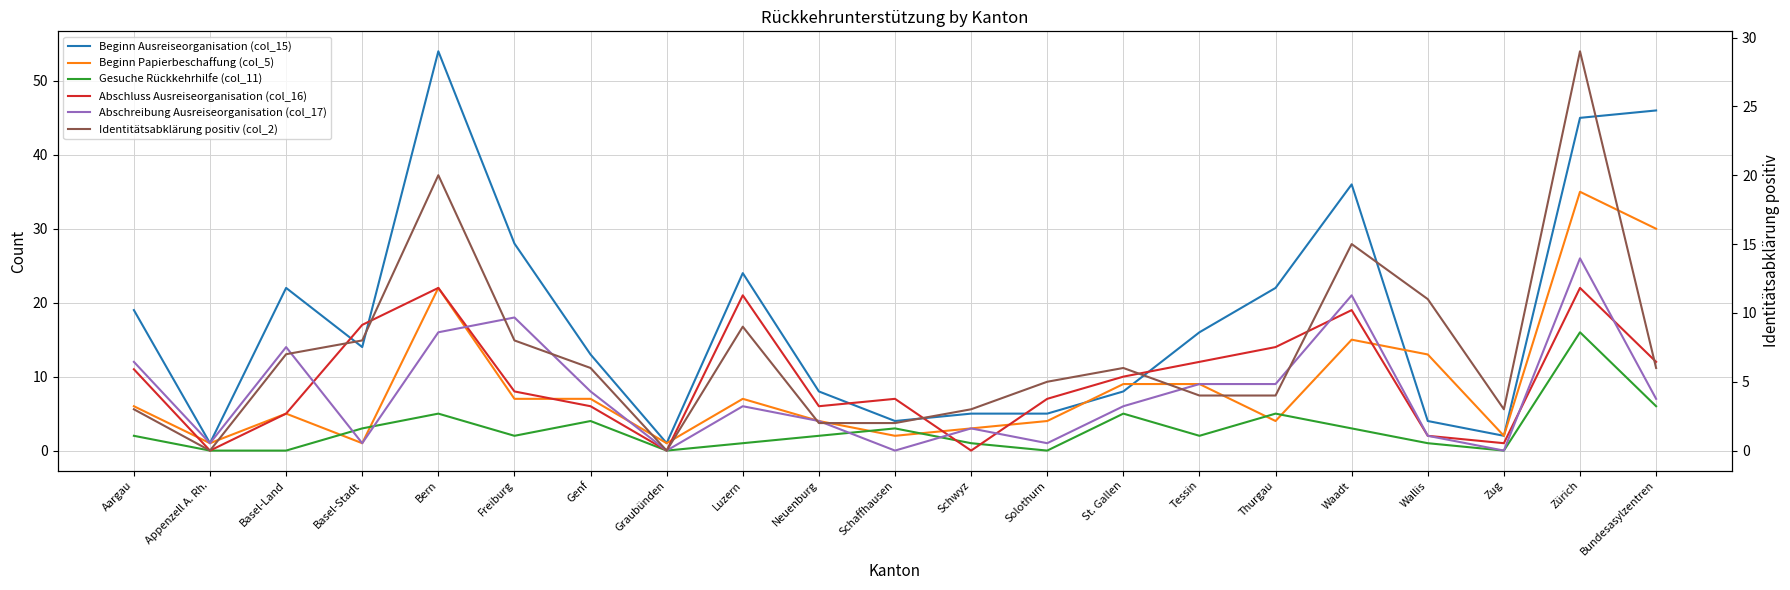

Which category has the highest value across all series?

Bern